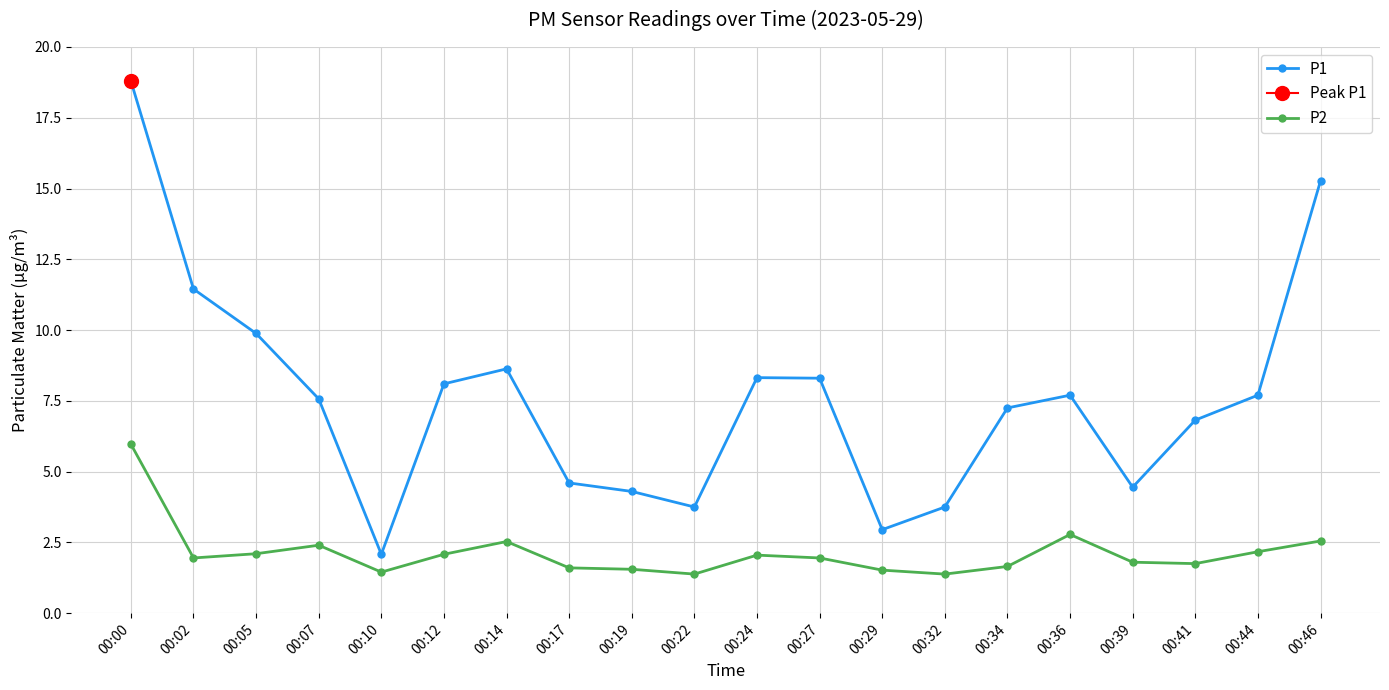

At which category is the sum across all series the highest?

00:00